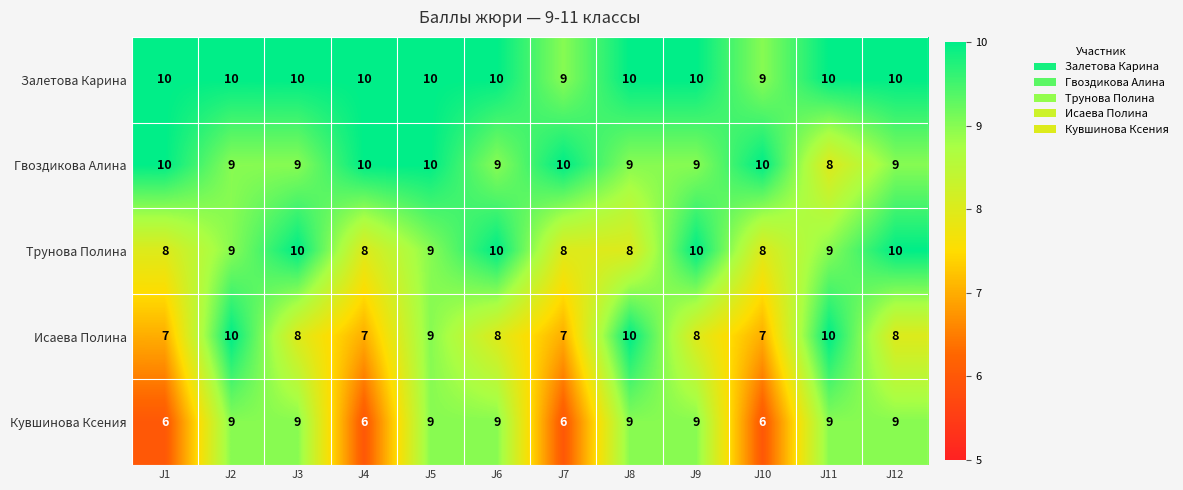

Is it true that Залетова Карина equals 18 at J2?

False